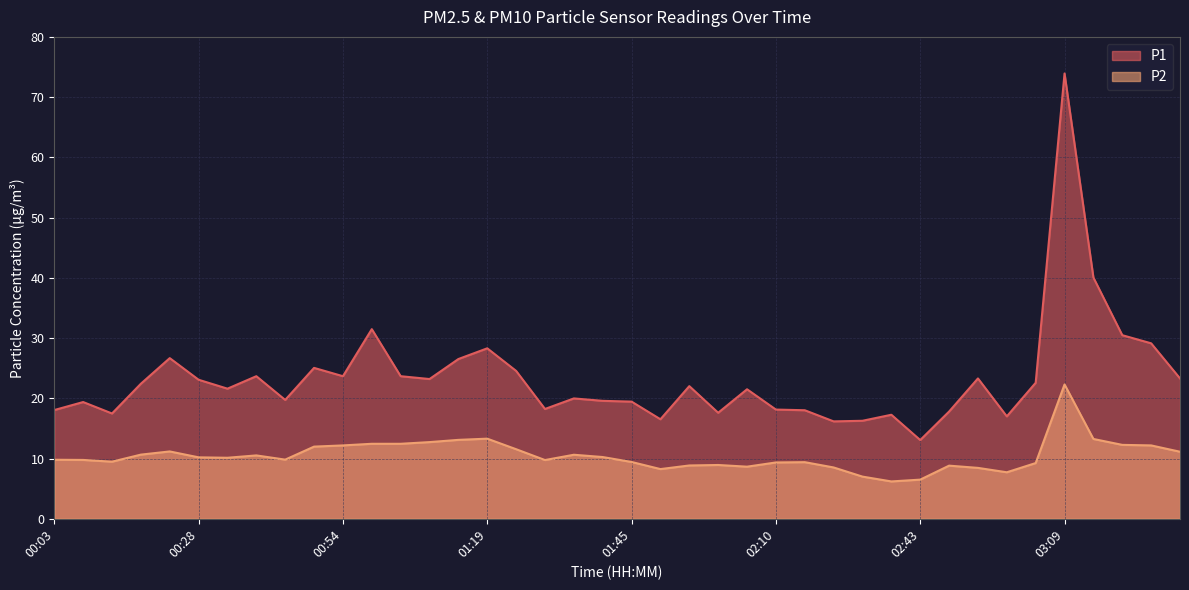

What position from the left is 02:00?

24